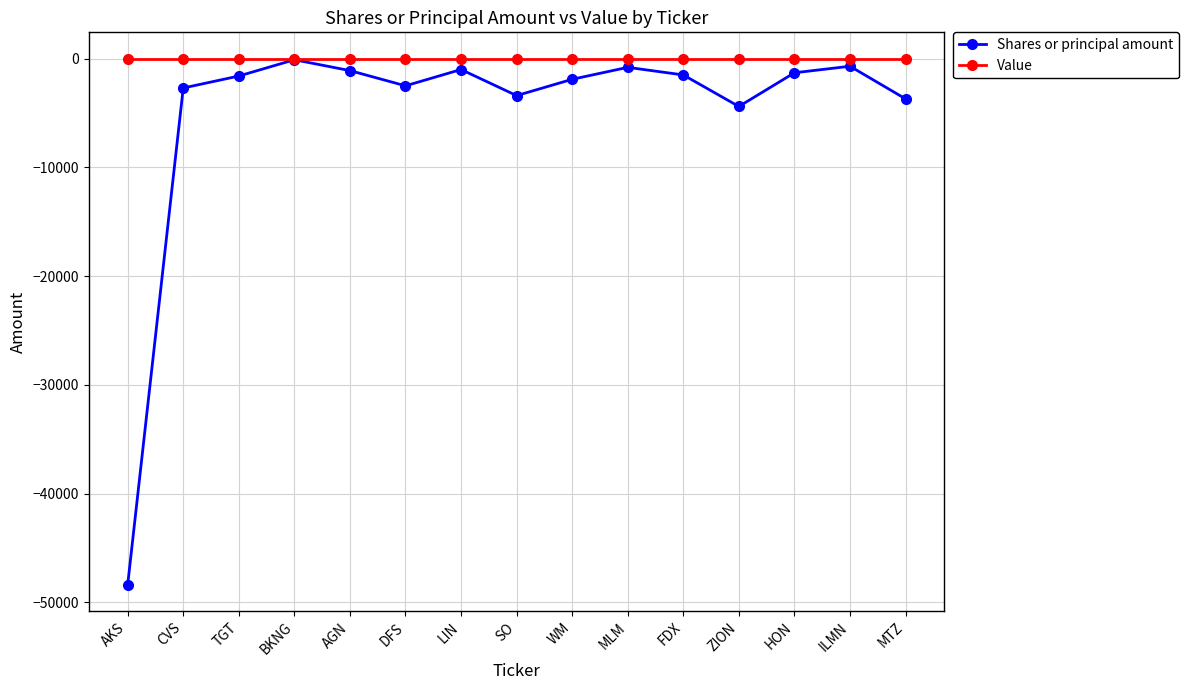

What is the label of the 2nd point from the left?

CVS